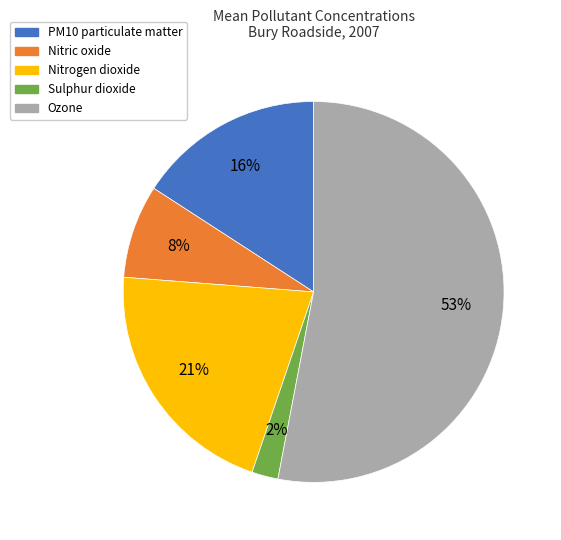

How many segments does this pie chart have?

5